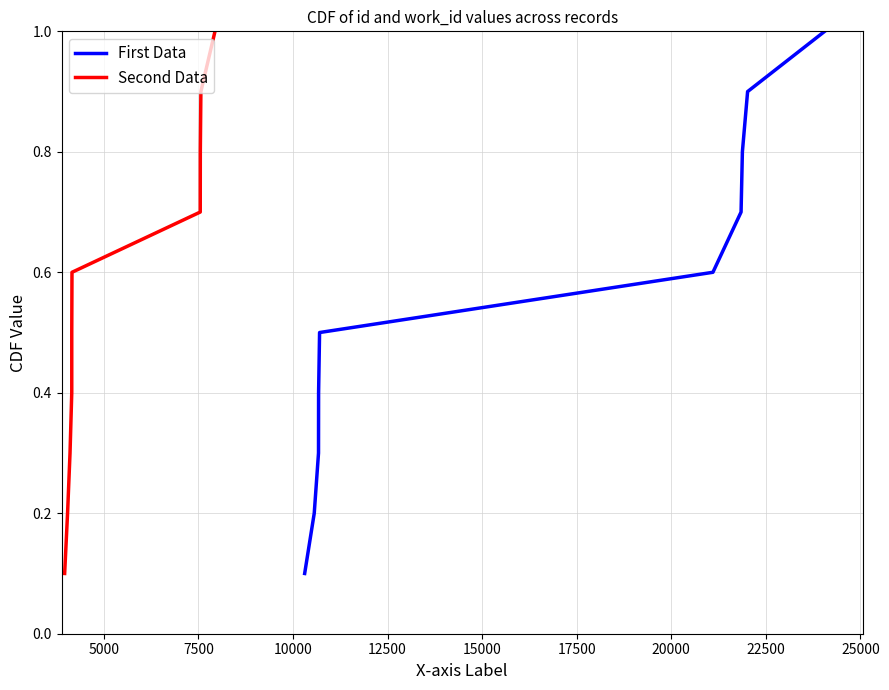

Which series has the widest spread of values?

First Data